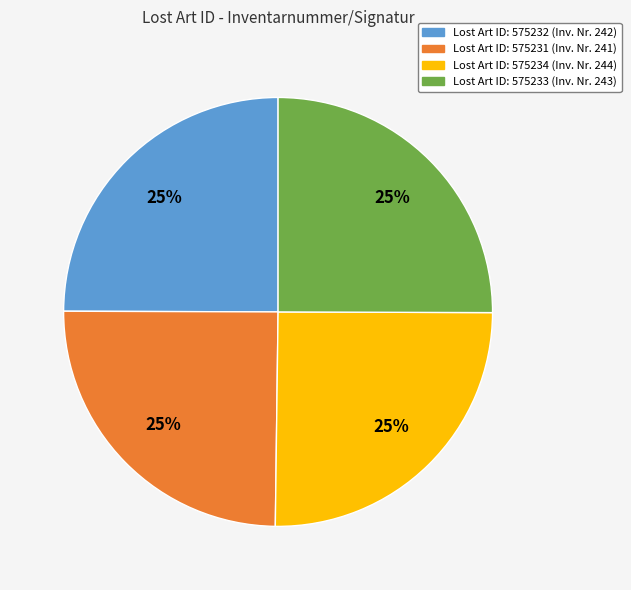

To the nearest percent, what is the average slice percentage?

25%